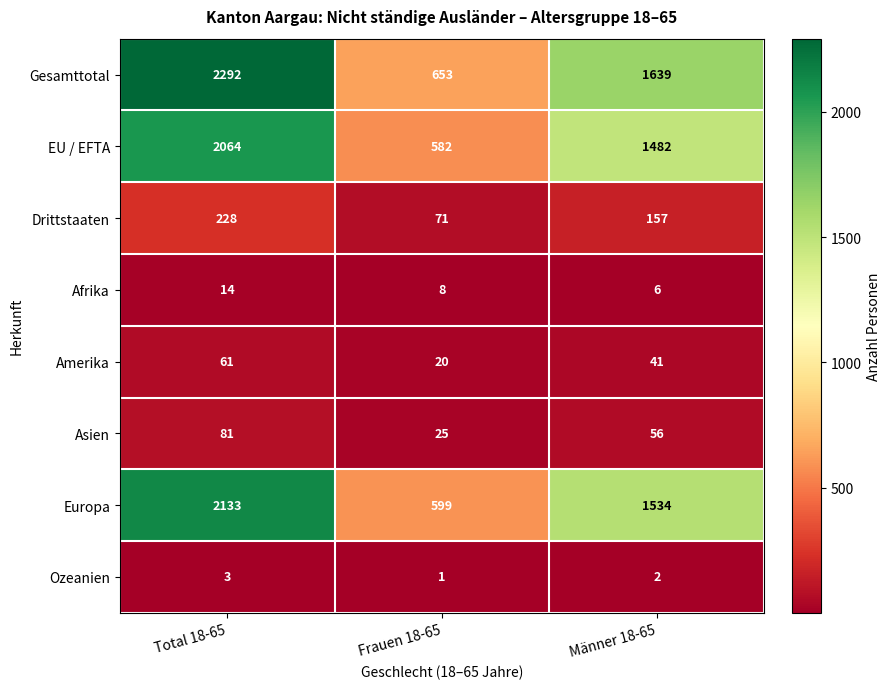

What is the greatest value displayed?

2292